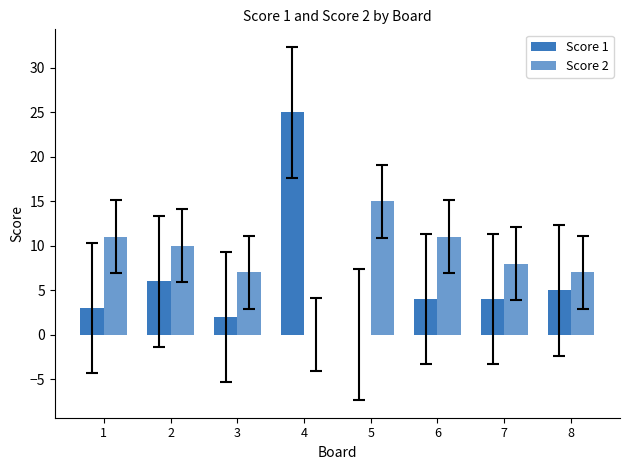

What is the average value of the Score 1 series?

6